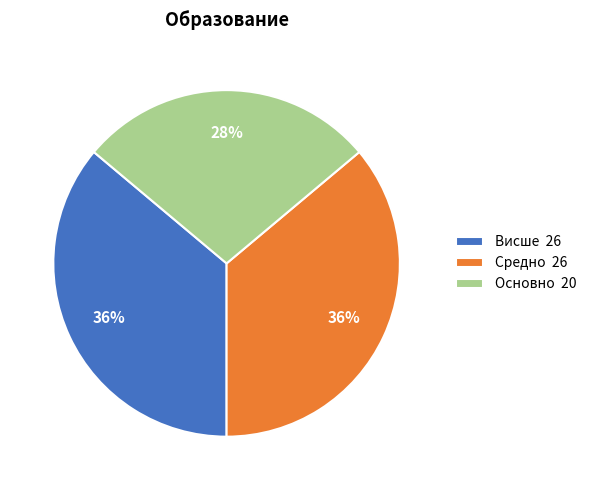

Between Основно and Висше, which is larger?

Висше